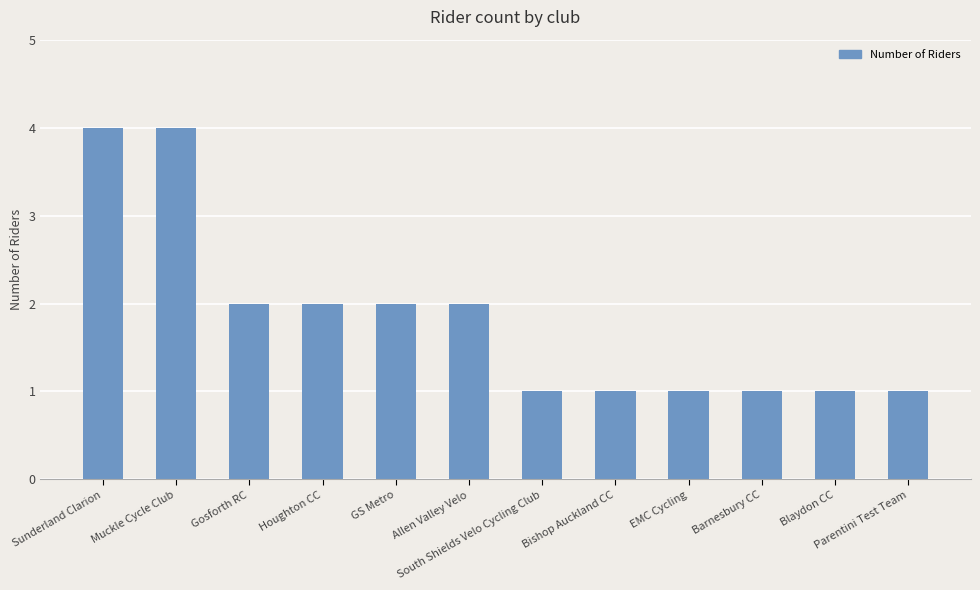

What position from the right is Houghton CC?

9